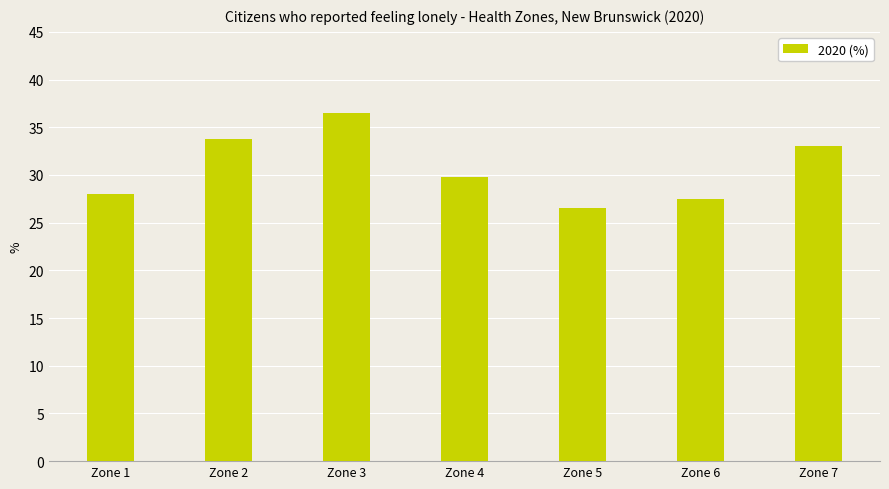

True or false: the data shows 12.1 at Zone 3.

False